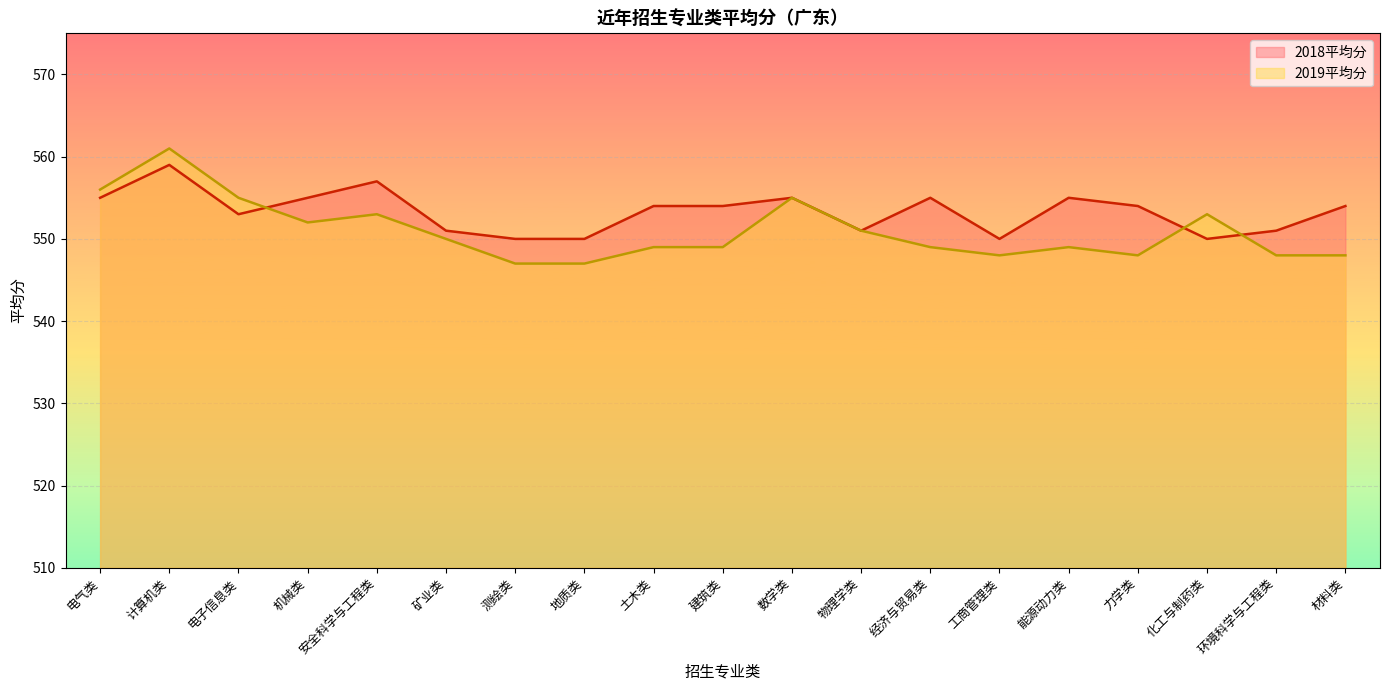

What is the label of the 14th point from the left?

工商管理类